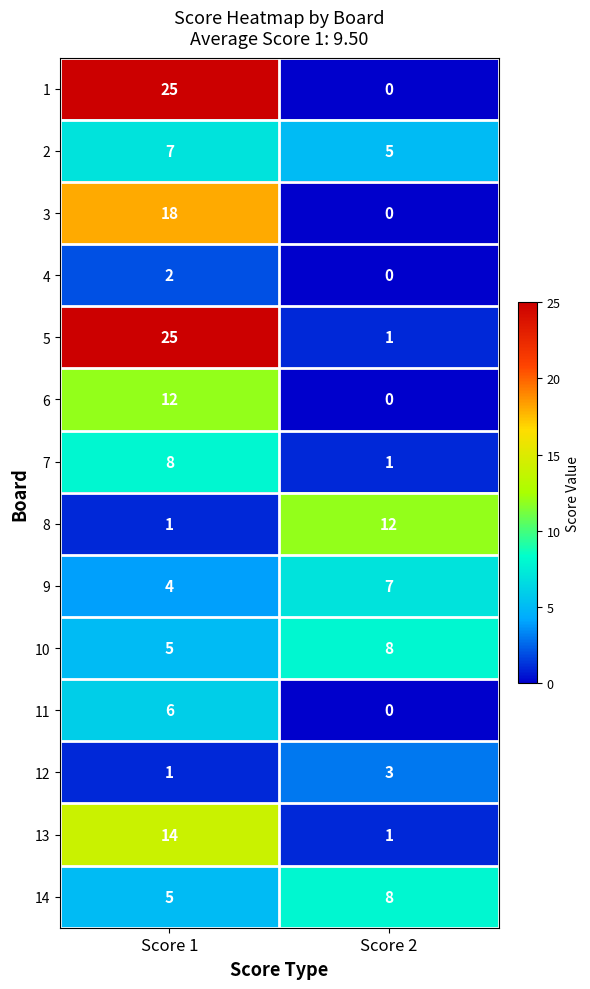

Which label corresponds to the largest value in the chart?

Score 1